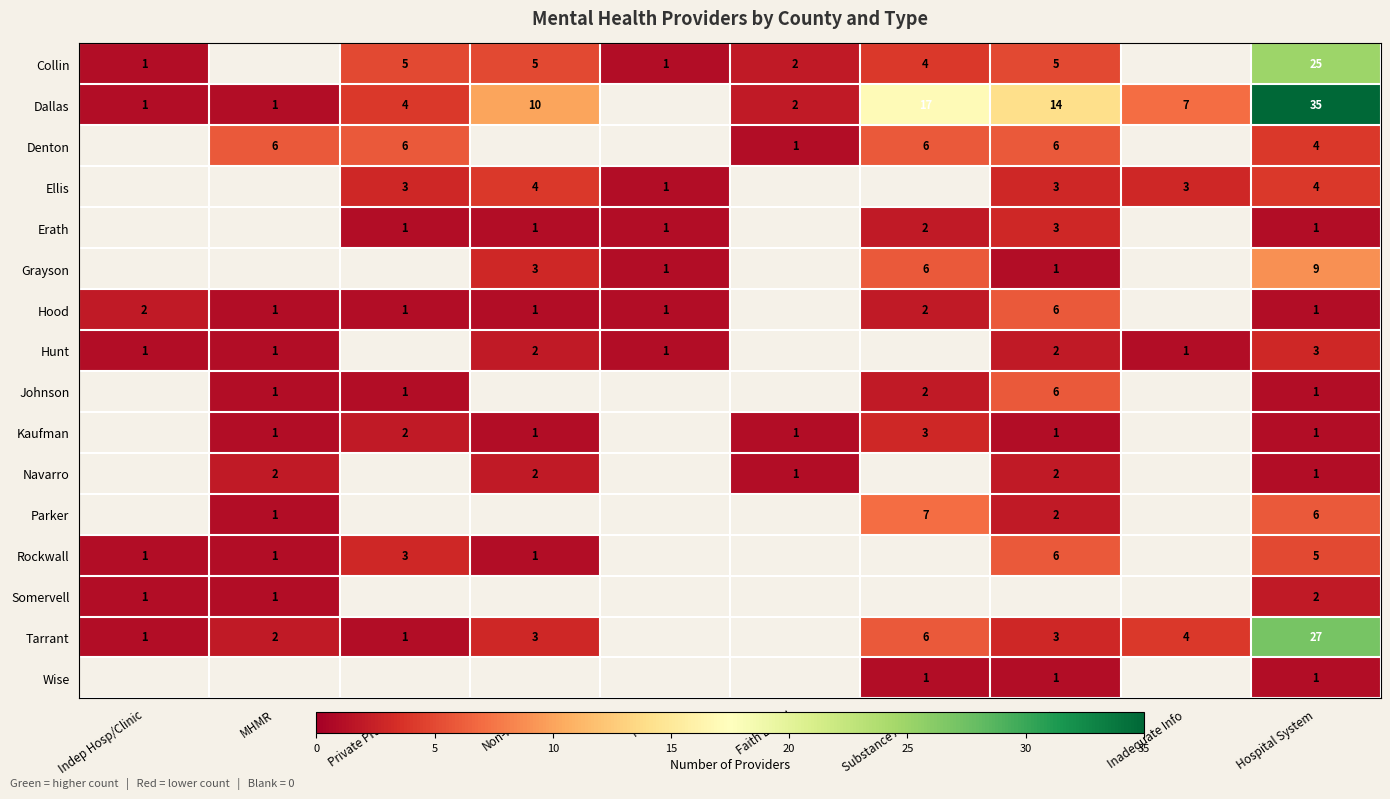

The Kaufman series shows 1 at Hospital System. True or false?

True